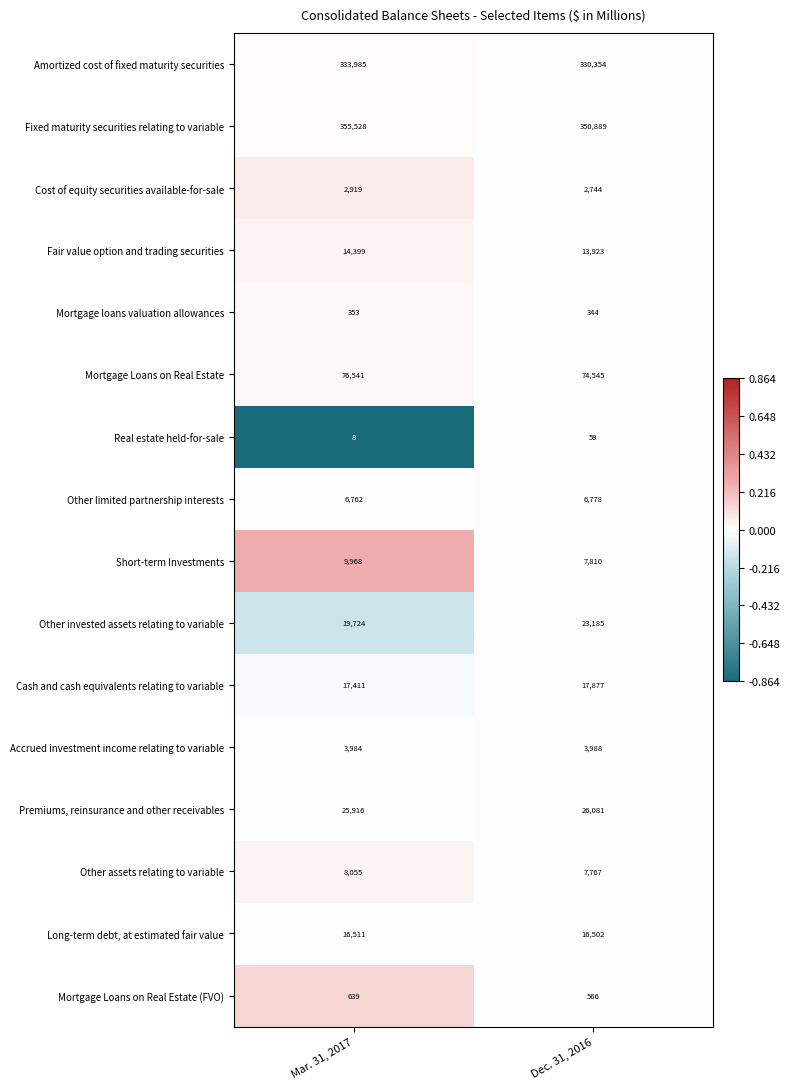

Which series changed the most between Mar. 31, 2017 and Dec. 31, 2016?

Fixed maturity securities relating to variable